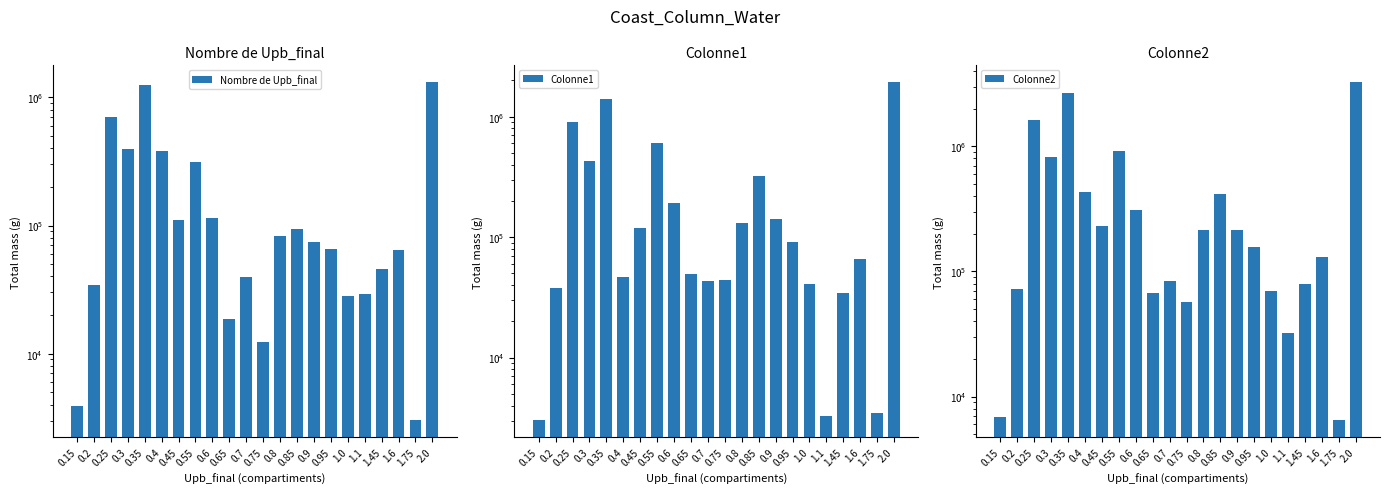

At which category does the chart reach its minimum across all series?

1.75